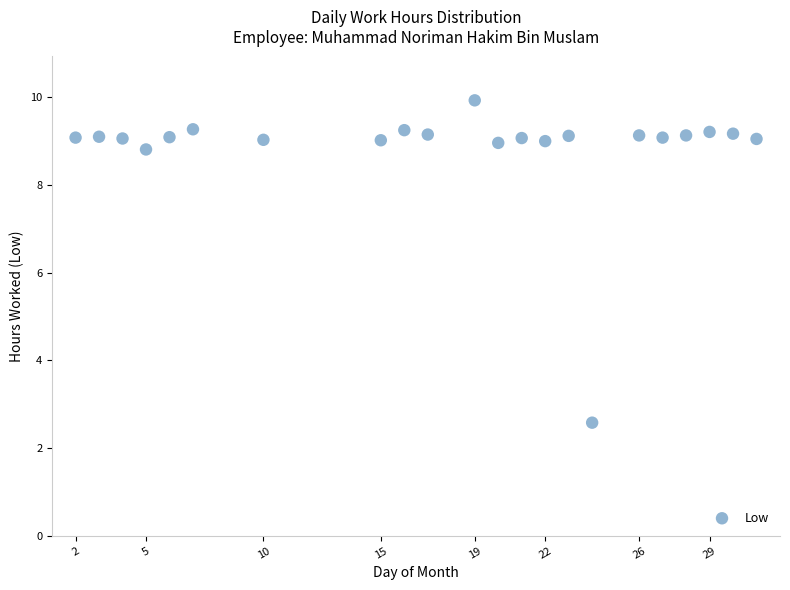

What is the range of X values (max minus min)?

29.0